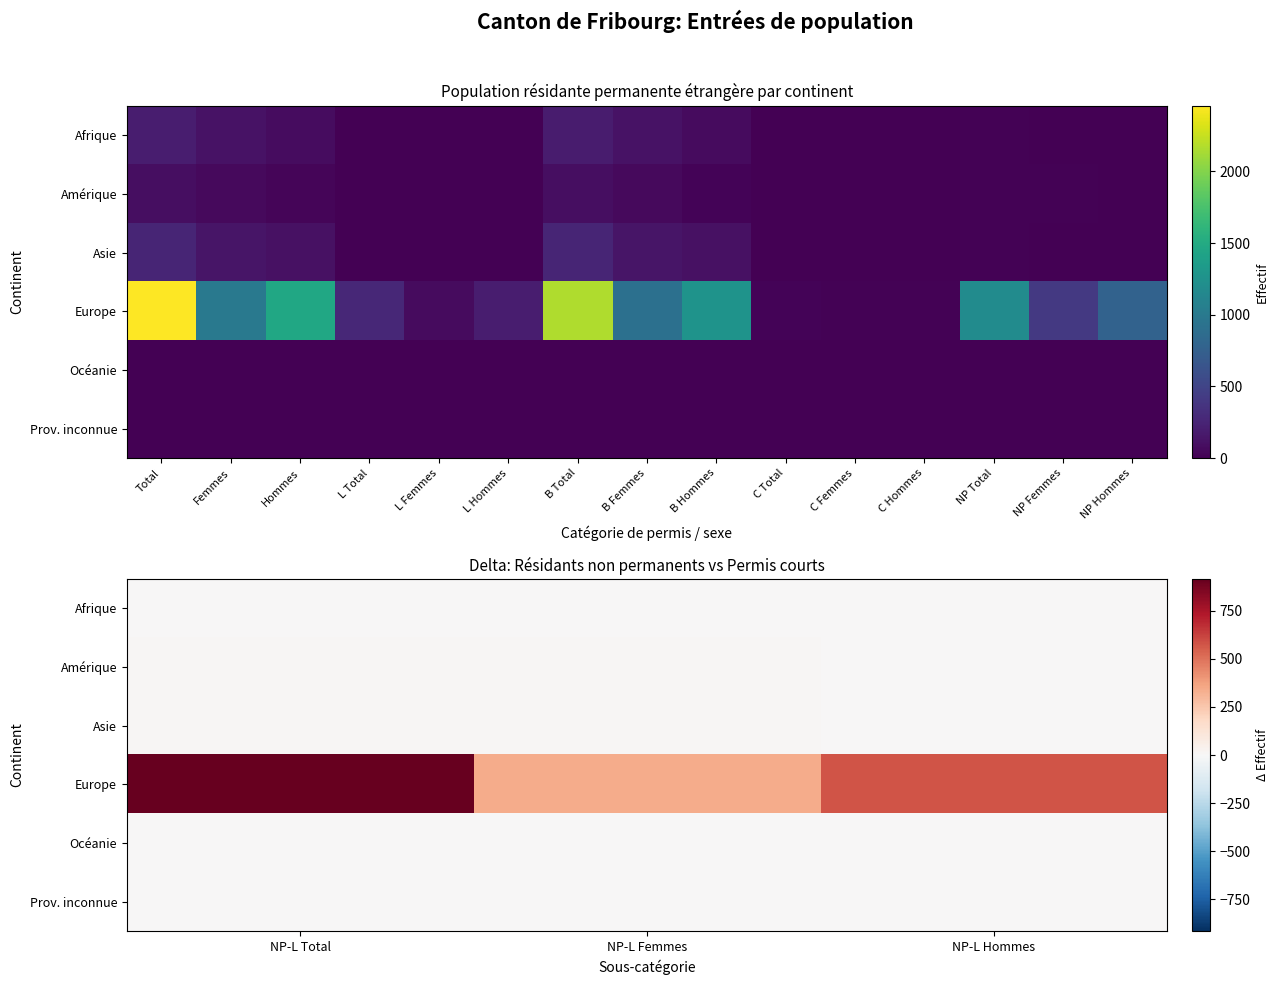

List the series in order of their peak value, lowest first.

Océanie, Prov. inconnue, Afrique, Asie, Amérique, Europe